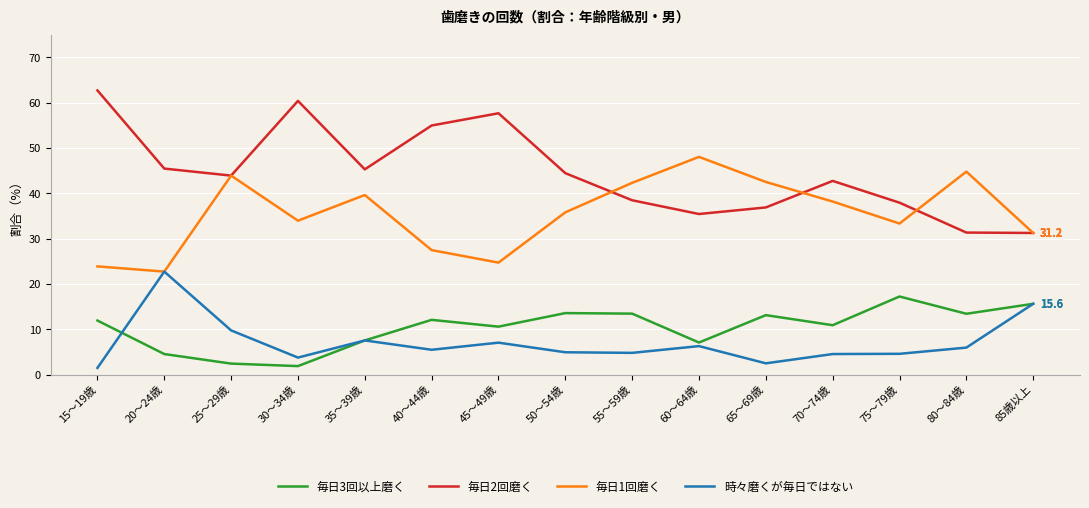

True or false: 毎日2回磨く and 時々磨くが毎日ではない intersect in this chart.

False